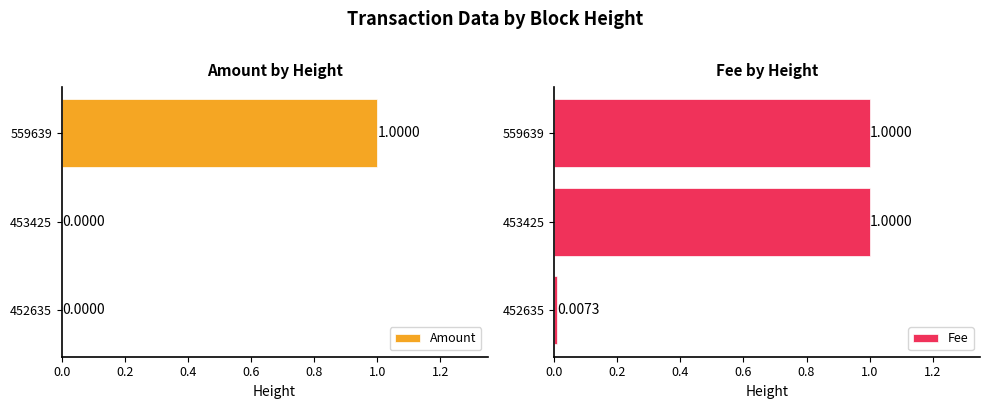

Which series has the largest range (max minus min)?

Amount